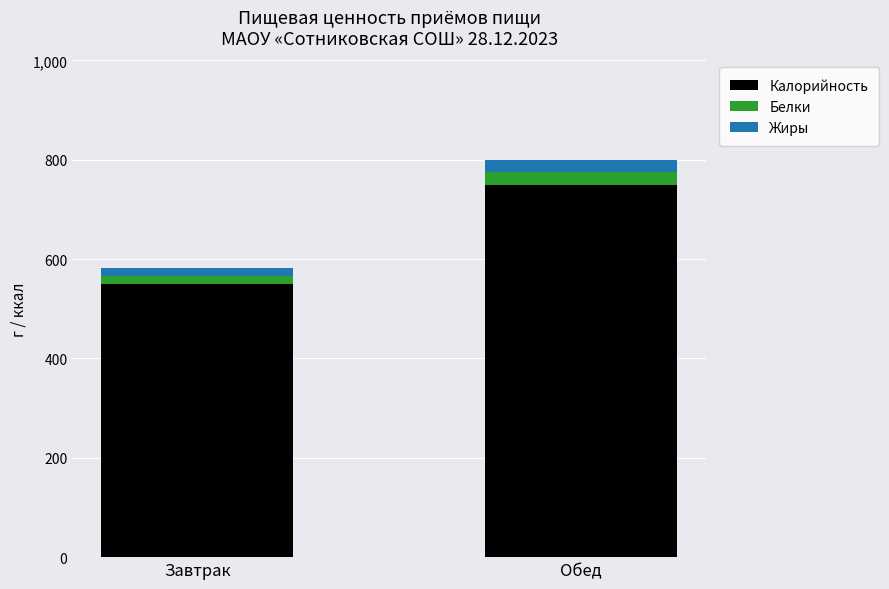

At which category is the sum across all series the highest?

Обед